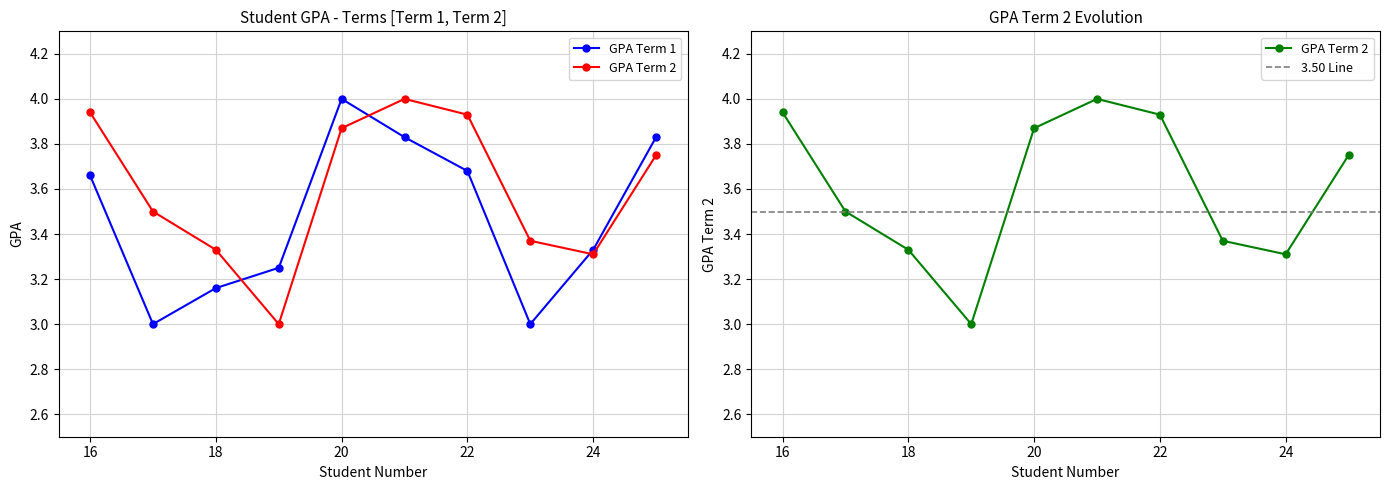

Rank the series at 24 from highest to lowest value.

GPA Term 1, GPA Term 2